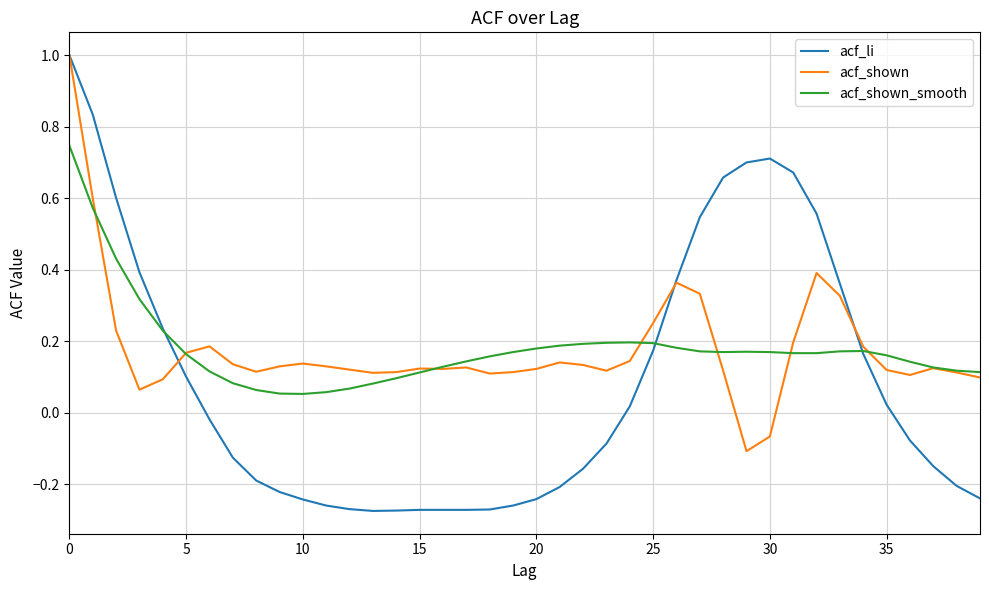

How many lines are shown in the chart?

3